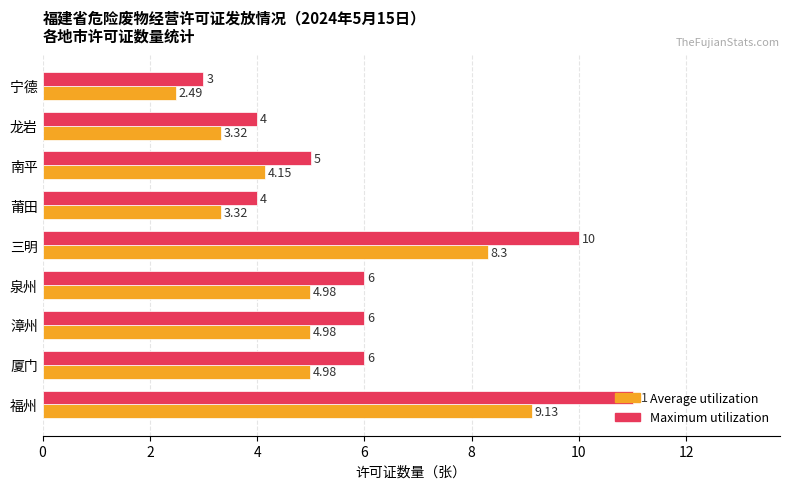

Count the number of categories in the chart.

9